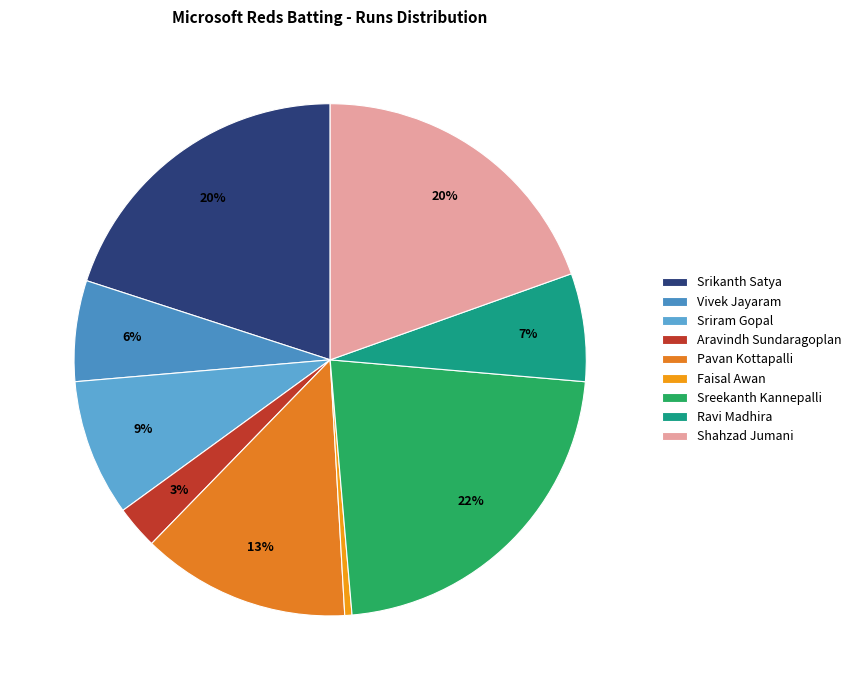

How much of the chart is everything except Sreekanth Kannepalli?

77.7%